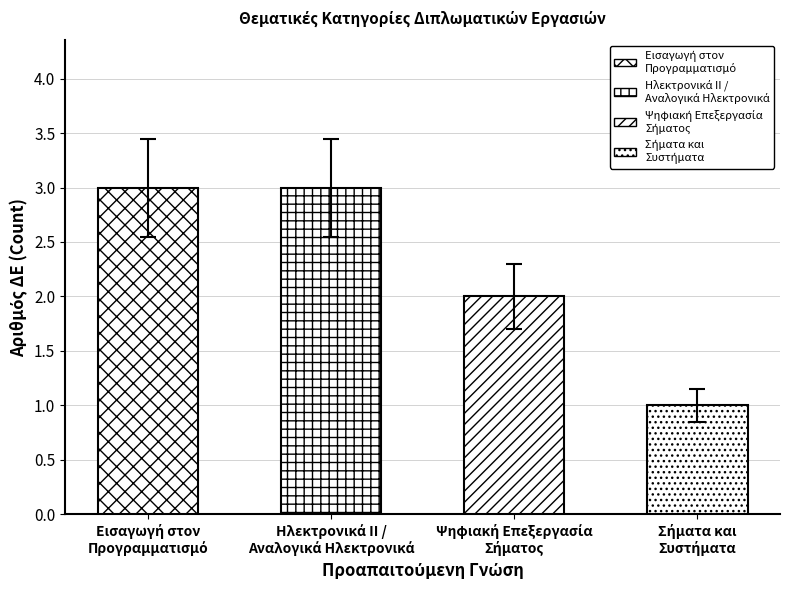

Is the value of Σήματα και Συστήματα at 3 greater than the value of Εισαγωγή στον Προγραμματισμό at 1?

No